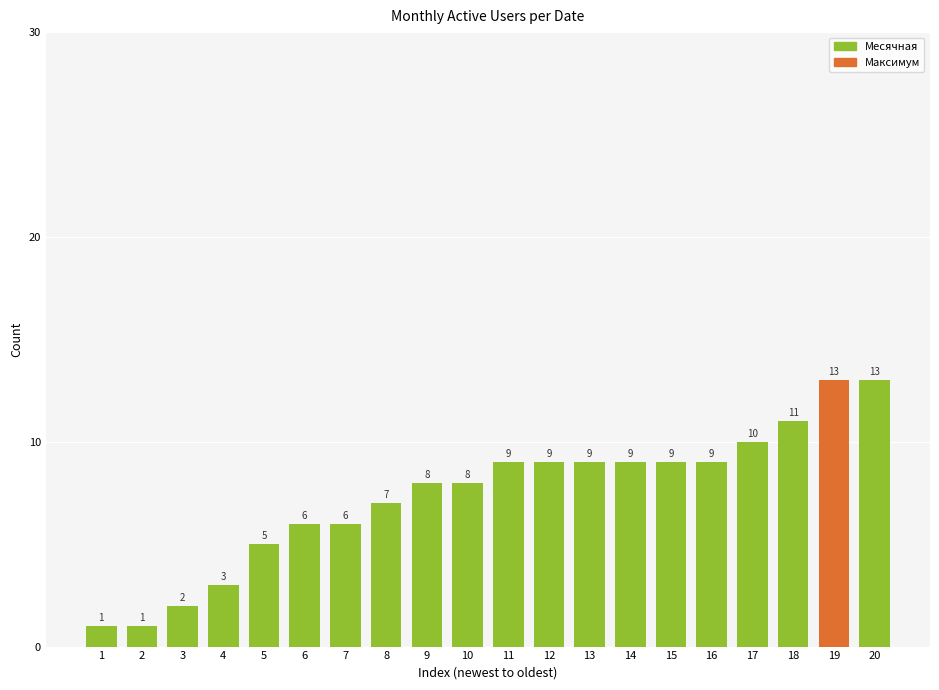

What is the difference between the maximum and minimum values?

12